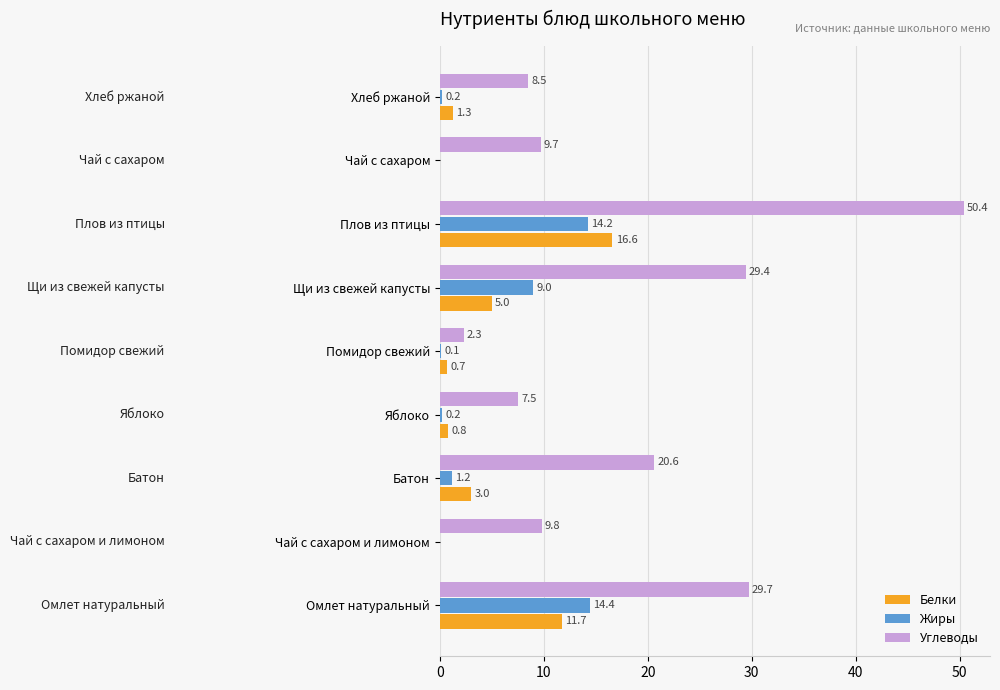

How many data points in Углеводы are above 9?

6